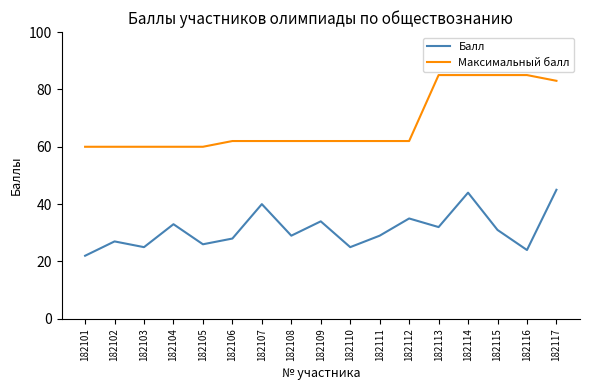

What are all the series names shown in the legend?

Балл, Максимальный балл